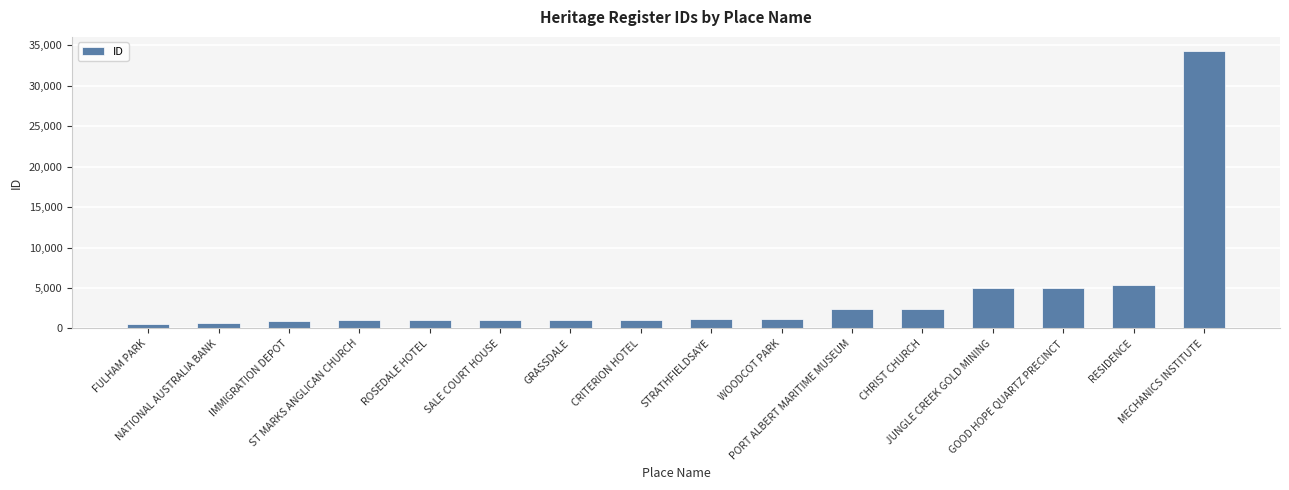

What is the label of the 9th bar from the right?

CRITERION HOTEL